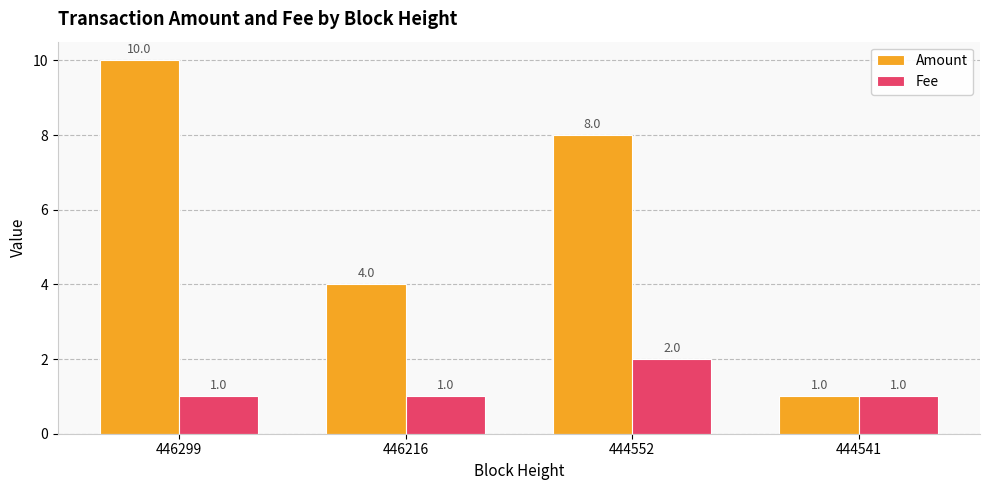

What is the sum of all Fee values?

5